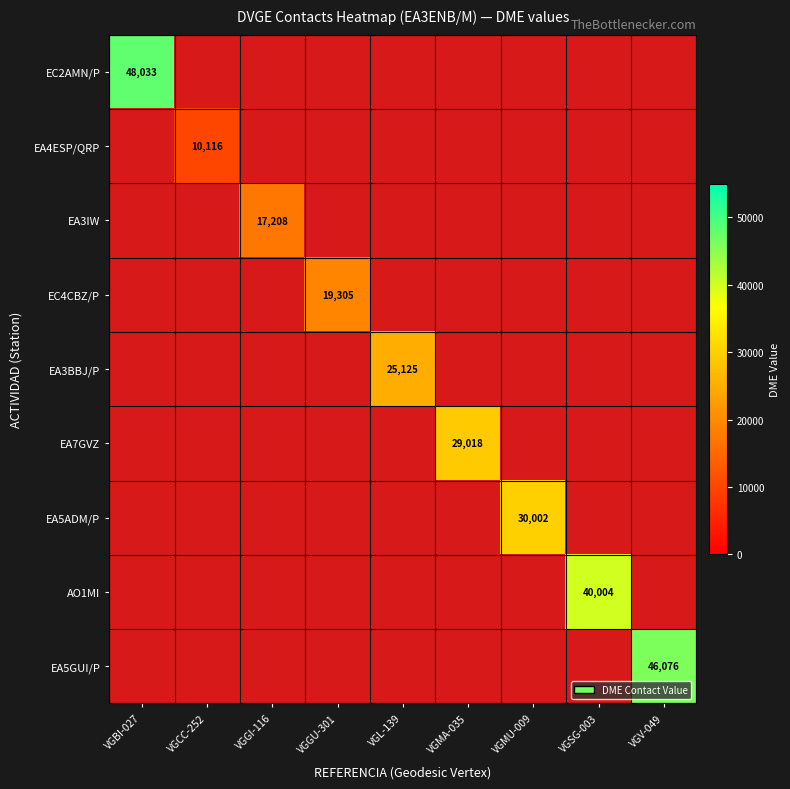

Rank the categories by EC4CBZ/P value from lowest to highest.

VGBI-027, VGCC-252, VGGI-116, VGGU-301, VGL-139, VGMA-035, VGMU-009, VGSG-003, VGV-049